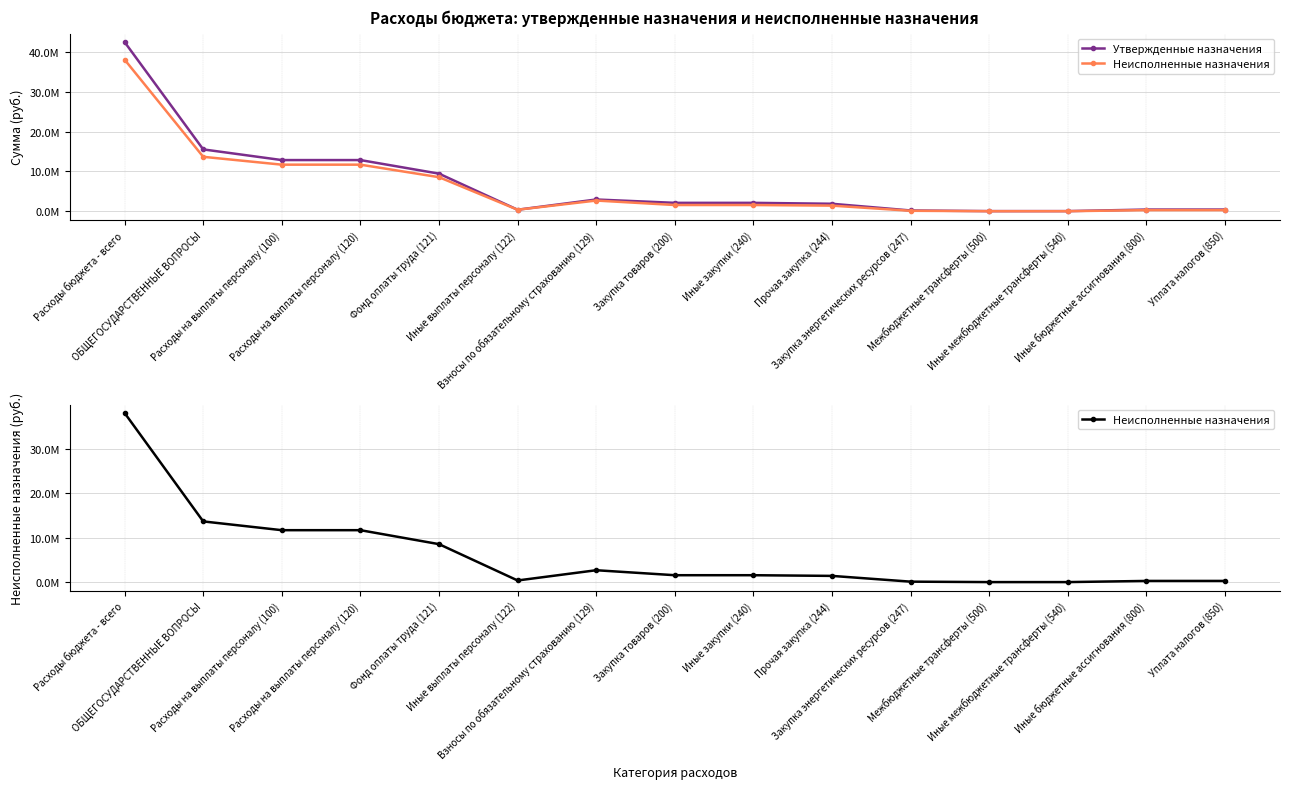

At which category does Утвержденные назначения reach its first local peak?

Взносы по обязательному страхованию (129)